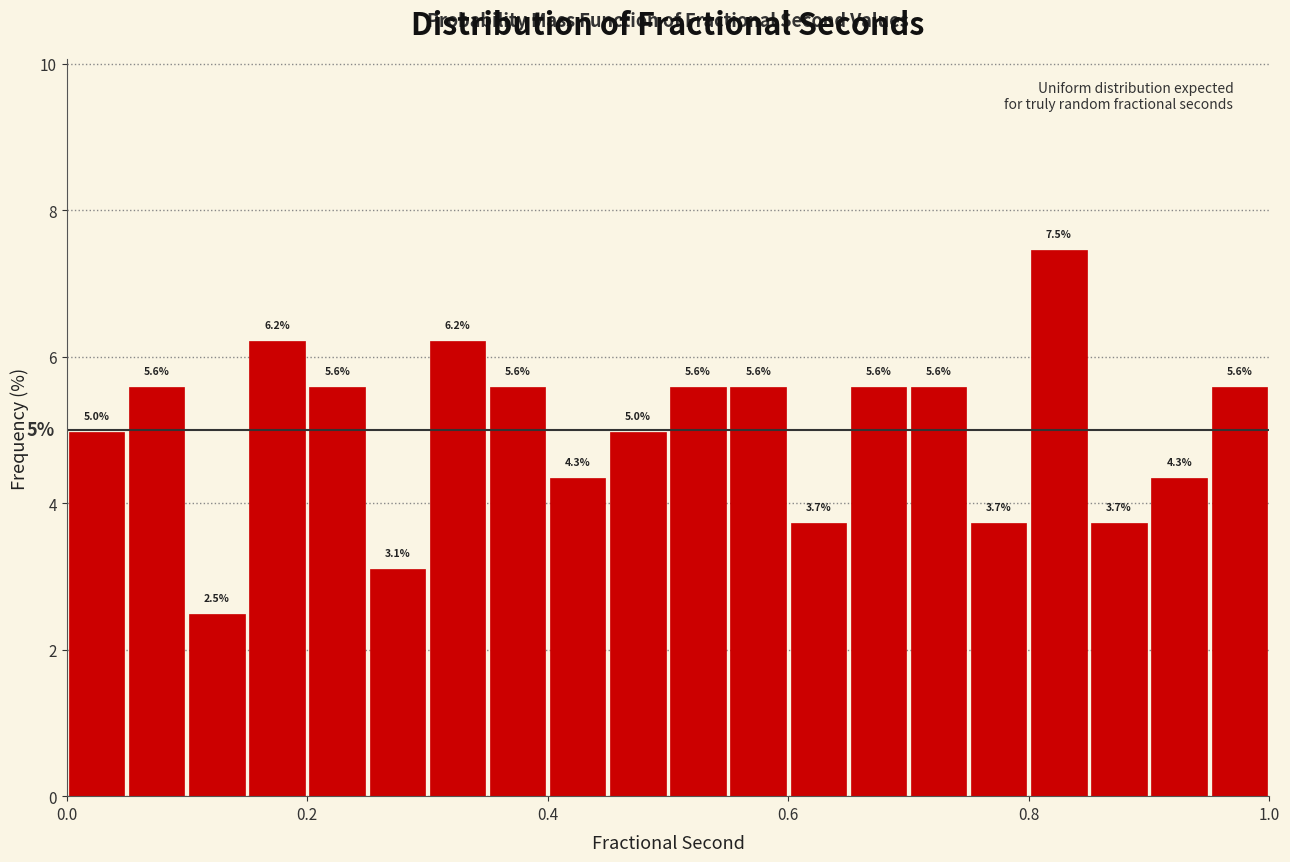

Read against the x-axis, roughly where is the centre of the tallest bar?

0.82